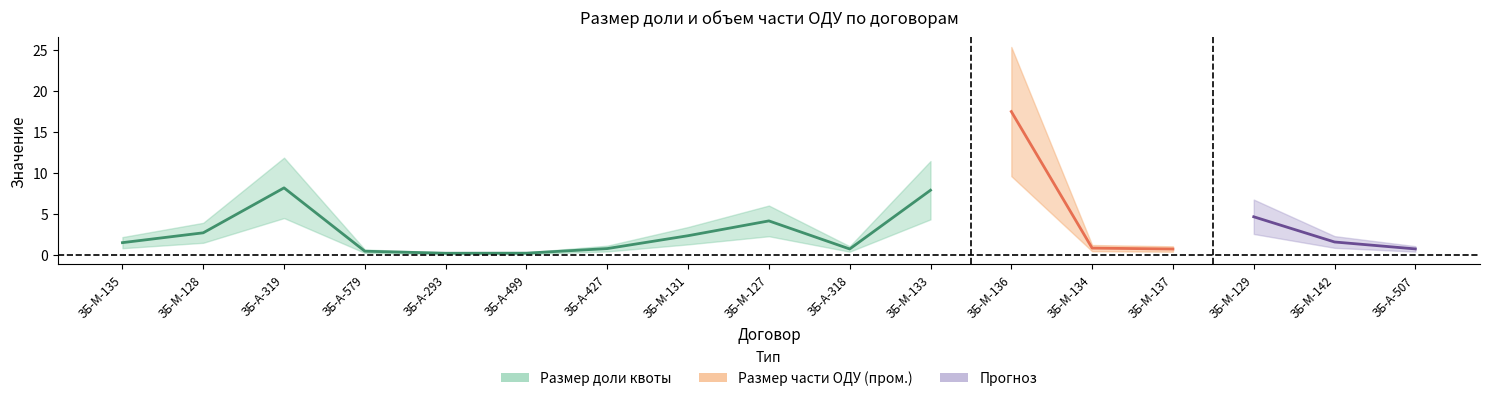

True or false: Размер части ОДУ (пром.) and Размер доли квоты cross at least once.

False